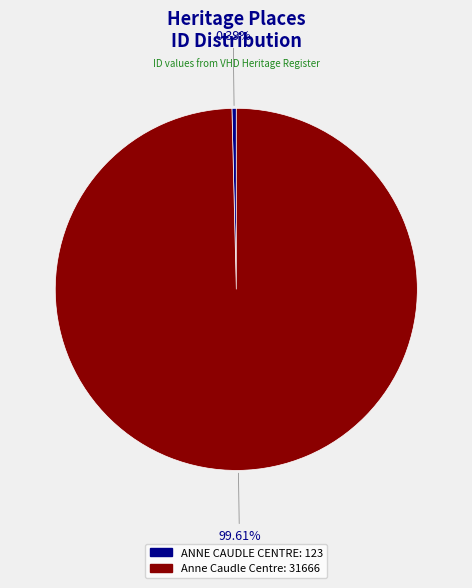

Rank the categories by value from highest to lowest.

Anne Caudle Centre, ANNE CAUDLE CENTRE